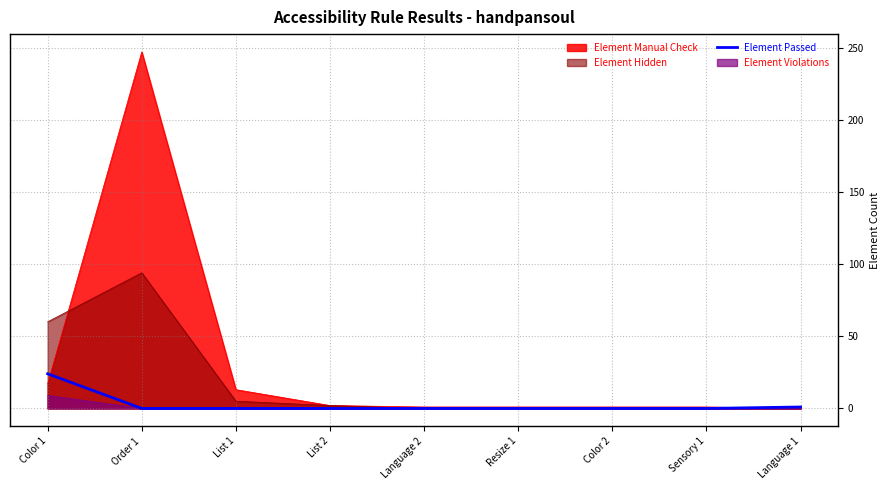

What is the greatest value displayed?

247